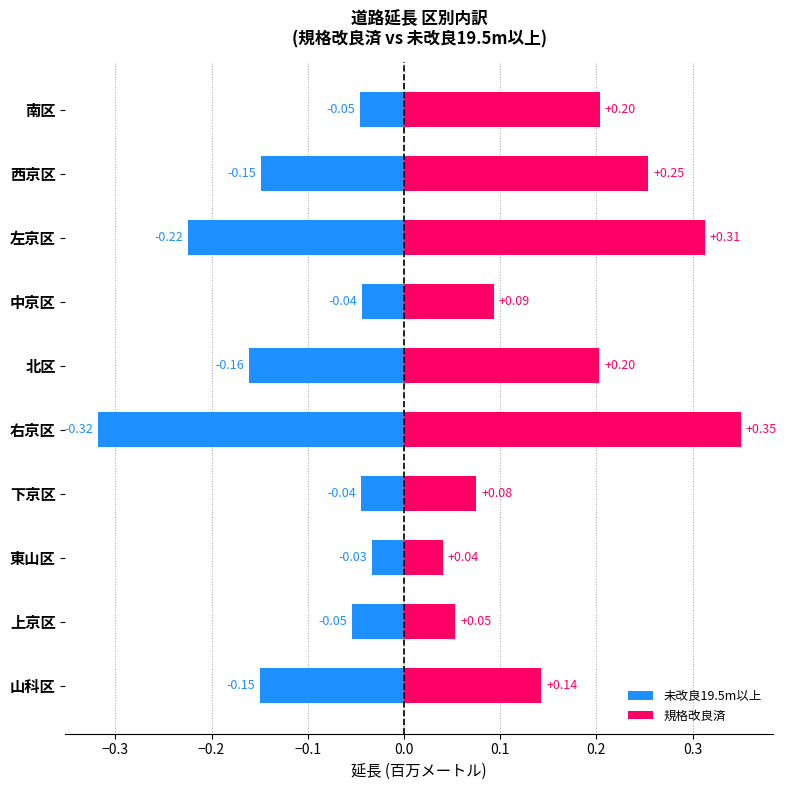

Which has a higher value, 中京区 or 上京区?

中京区